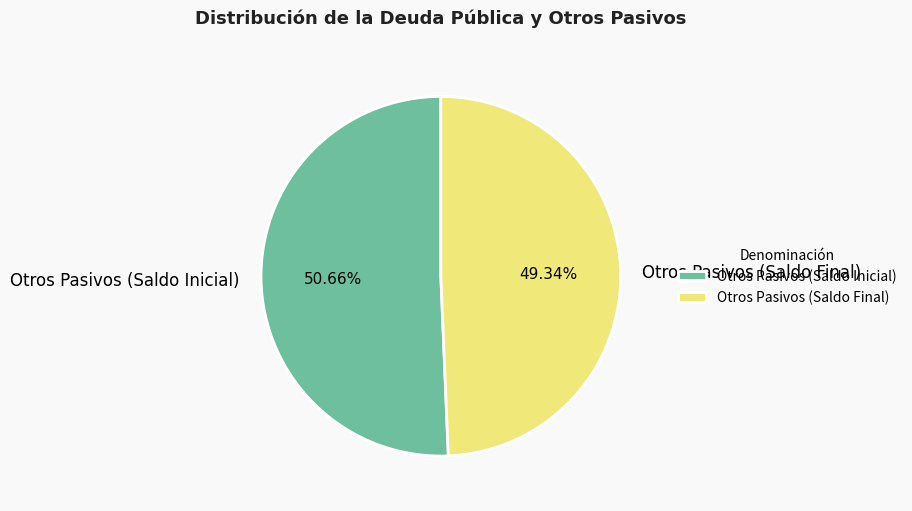

Between Otros Pasivos (Saldo Final) and Otros Pasivos (Saldo Inicial), which is larger?

Otros Pasivos (Saldo Inicial)